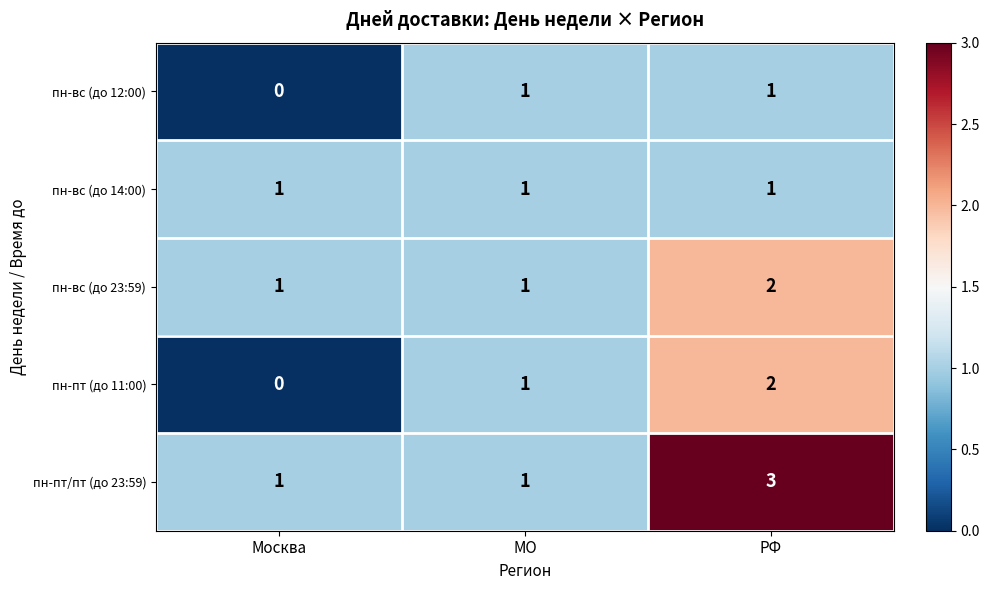

Reading left to right, list all the values displayed in this chart.

пн-вс (до 12:00): 0	1	1
пн-вс (до 14:00): 1	1	1
пн-вс (до 23:59): 1	1	2
пн-пт (до 11:00): 0	1	2
пн-пт/пт (до 23:59): 1	1	3